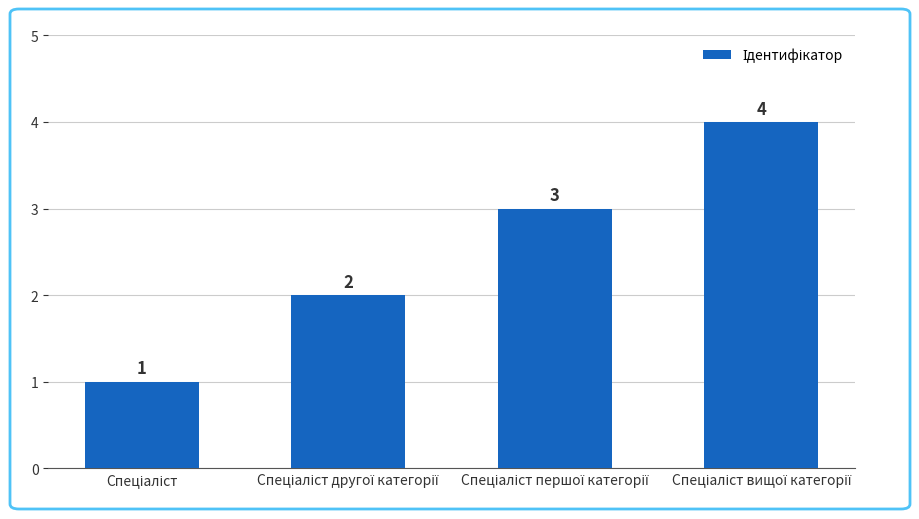

Does the chart contain stacked bars?

No